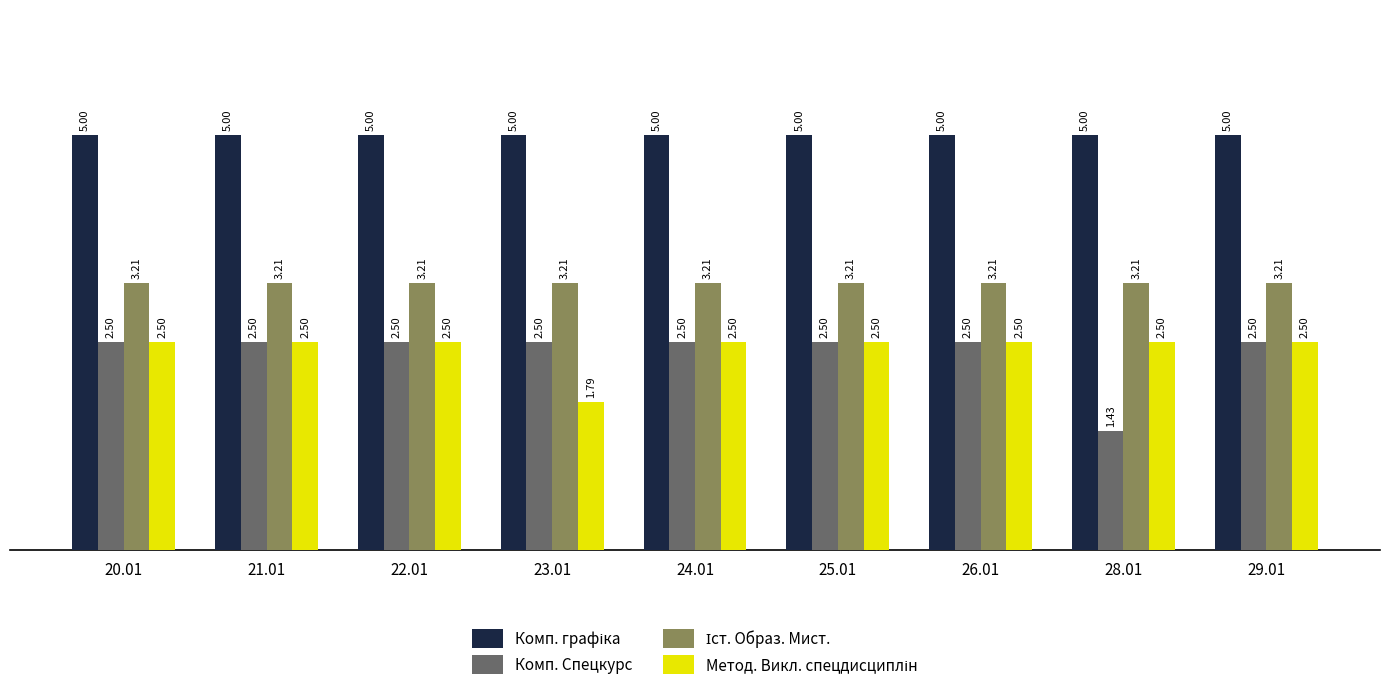

What is the total value across all series at 21.01?

13.2